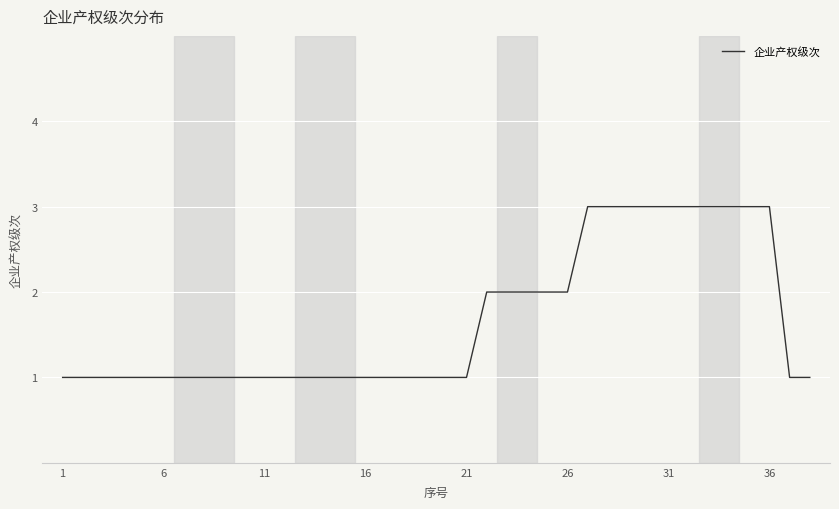

What is the maximum value shown in the chart?

3